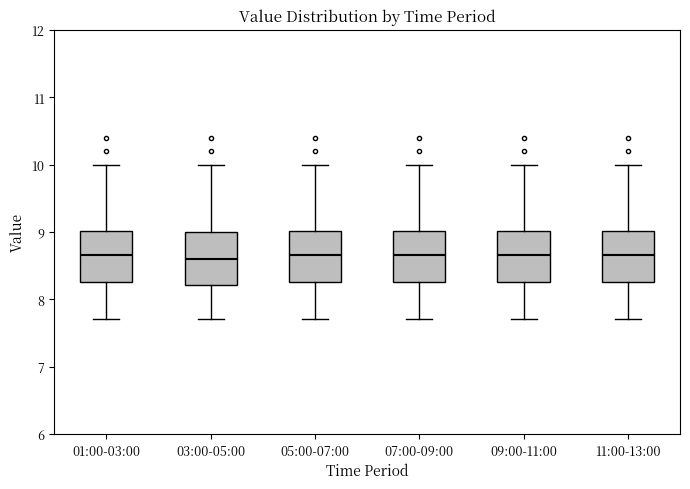

Where is the lower edge of the box for 09:00-11:00 on the y-axis? The values are not printed on the chart, so give them approximately, as read against the axis.

8.3